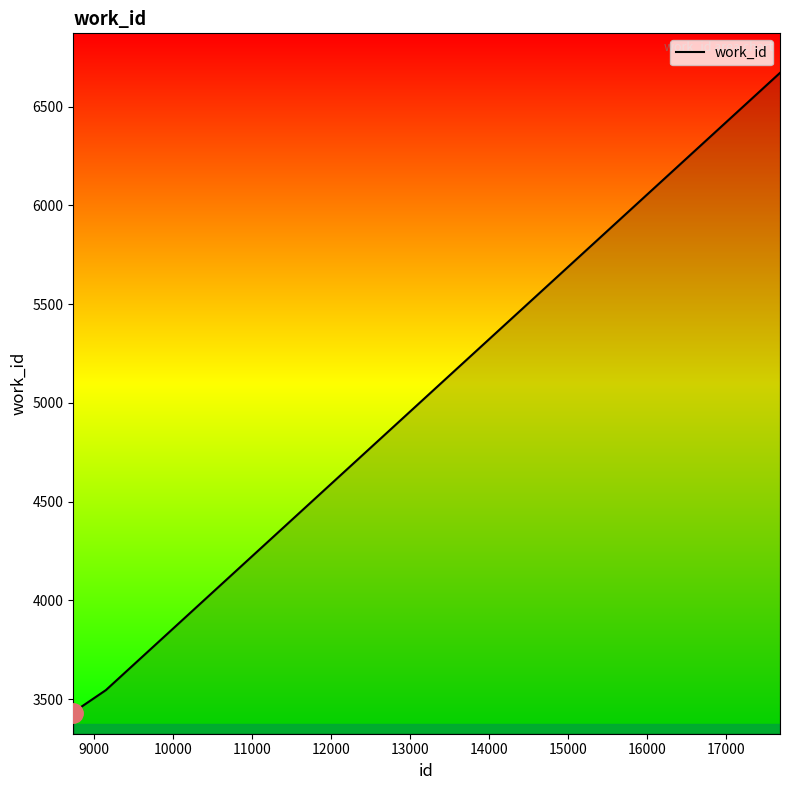

What is the minimum value shown in the chart?

3428